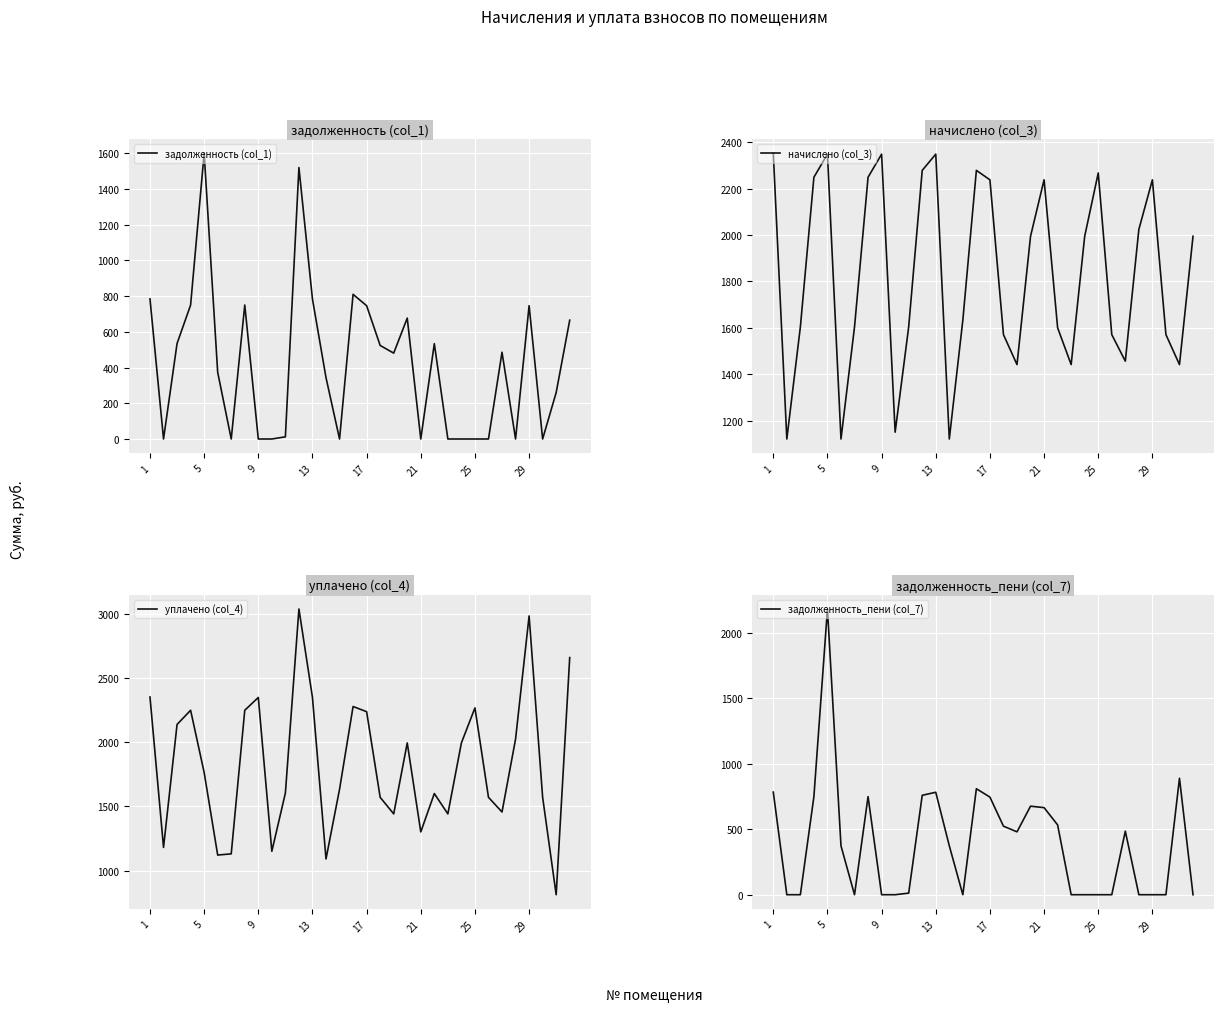

Reading left to right, what are all the values shown in this chart?

задолженность (col_1): 784.1	0.0	534.6	749.7	1598.9	373.6	0.0	749.7	0.0	0.0	12.1	1519.0	782.9	343.4	0.0	809.5	746.0	523.5	480.5	676.5	0.0	533.4	0.0	0.0	0.0	0.0	485.5	0.0	746.0	0.0	260.0	664.9
начислено (col_3): 2352.3	1120.9	1603.9	2249.1	2348.6	1120.9	1603.9	2249.1	2348.6	1150.3	1603.9	2278.6	2348.6	1120.9	1633.3	2278.6	2238.0	1570.7	1441.6	1994.7	2238.0	1600.2	1441.6	1994.7	2267.5	1570.7	1456.4	2024.2	2238.0	1570.7	1441.6	1994.7
уплачено (col_4): 2352.3	1180.4	2138.5	2249.1	1764.4	1120.9	1130.3	2249.1	2348.6	1150.3	1603.9	3038.1	2348.6	1090.6	1633.3	2278.3	2238.0	1570.7	1441.6	1994.7	1301.4	1600.2	1441.6	1994.7	2267.5	1570.7	1456.4	2024.2	2984.0	1570.7	811.9	2659.6
задолженность_пени (col_7): 784.1	0.0	0.0	749.7	2183.1	373.6	0.0	749.7	0.0	0.0	12.1	759.5	782.9	373.6	0.0	809.7	746.0	523.5	480.5	676.5	665.2	533.4	0.0	0.0	0.0	0.0	485.5	0.0	0.0	0.0	889.7	0.0